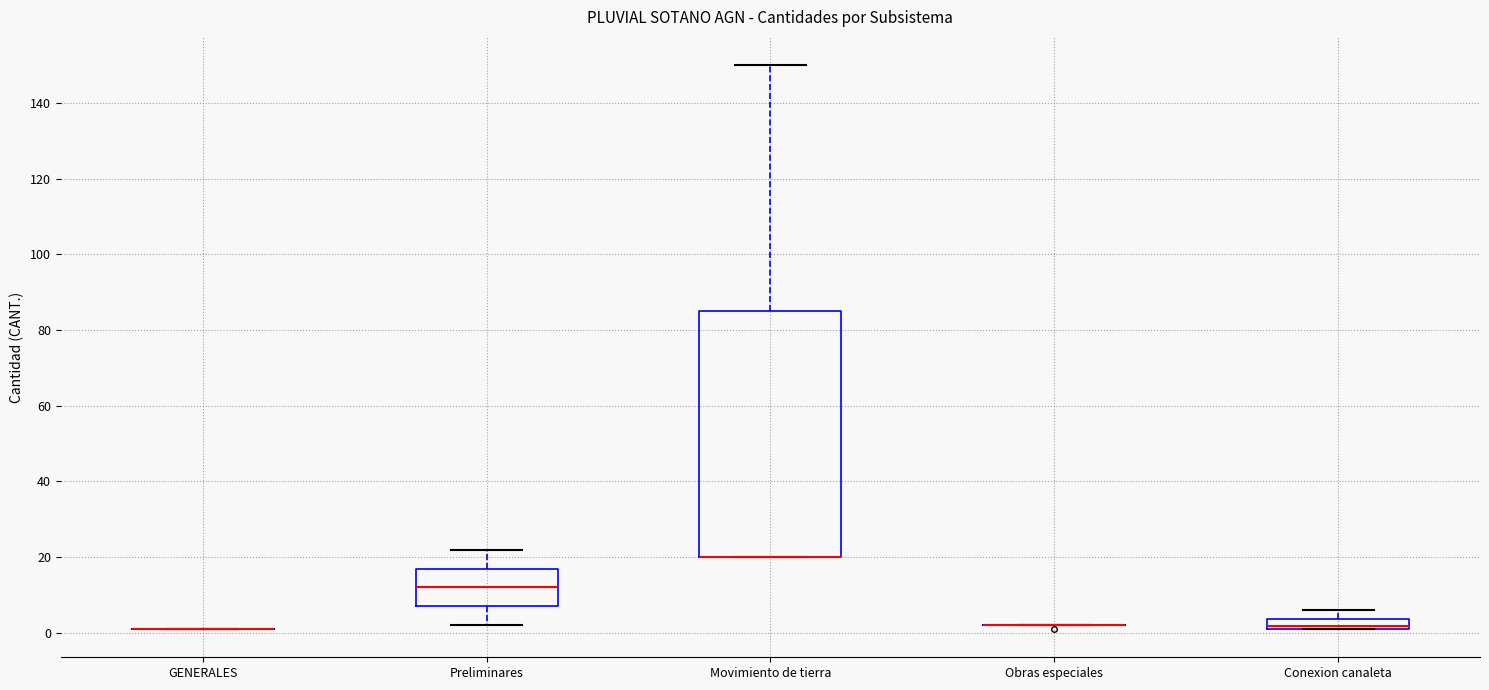

Comparing the boxes themselves (not the whiskers), which one is the tallest?

Movimiento de tierra